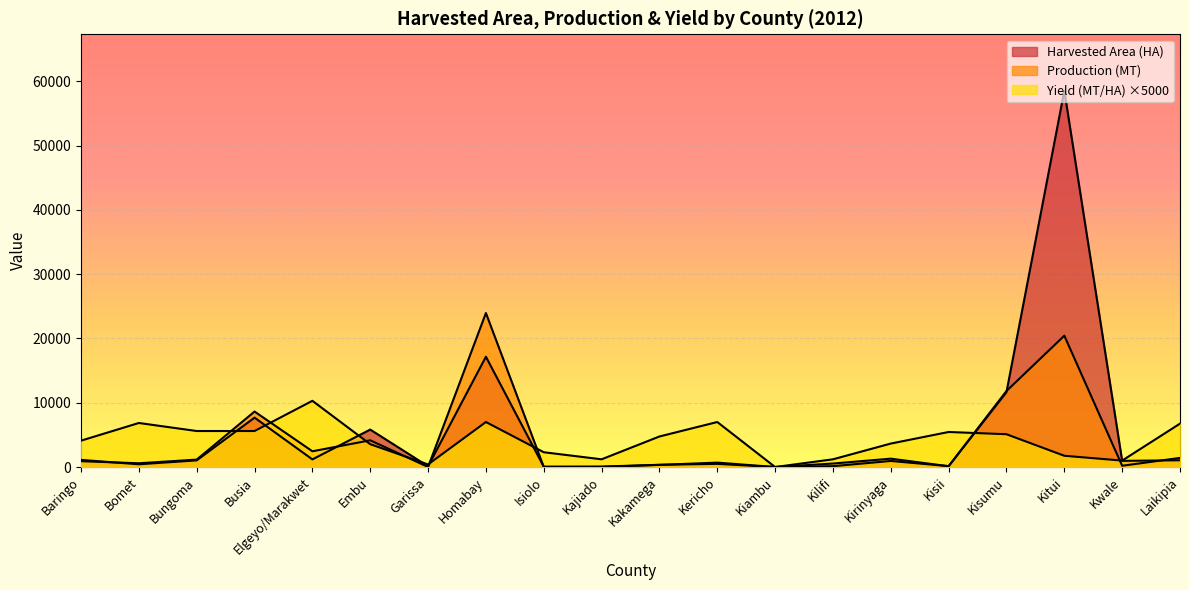

What is the difference between the second highest and second lowest values in the Production (MT) series?

20421.0